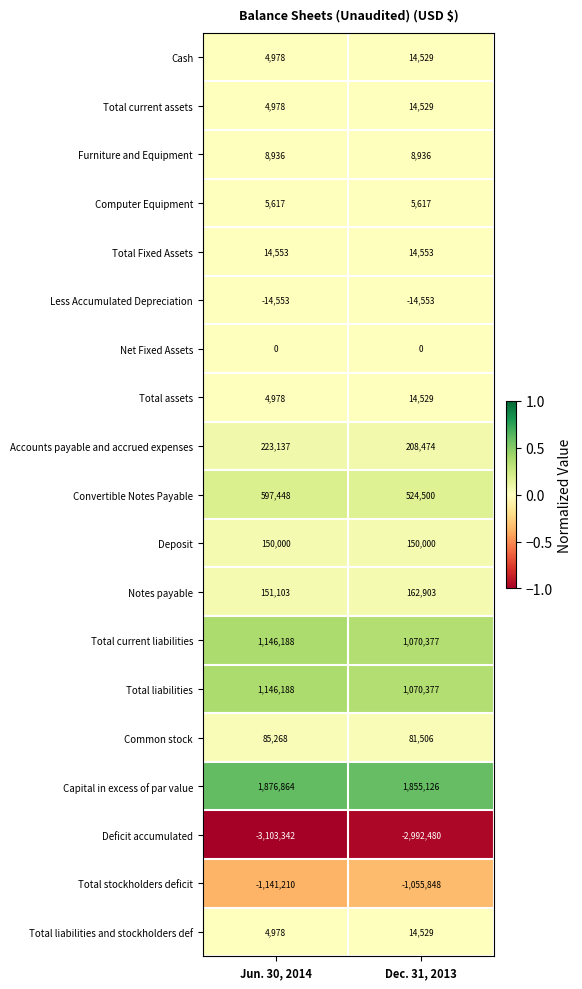

What is the sum of the Cash values at Jun. 30, 2014 and Dec. 31, 2013?

19507